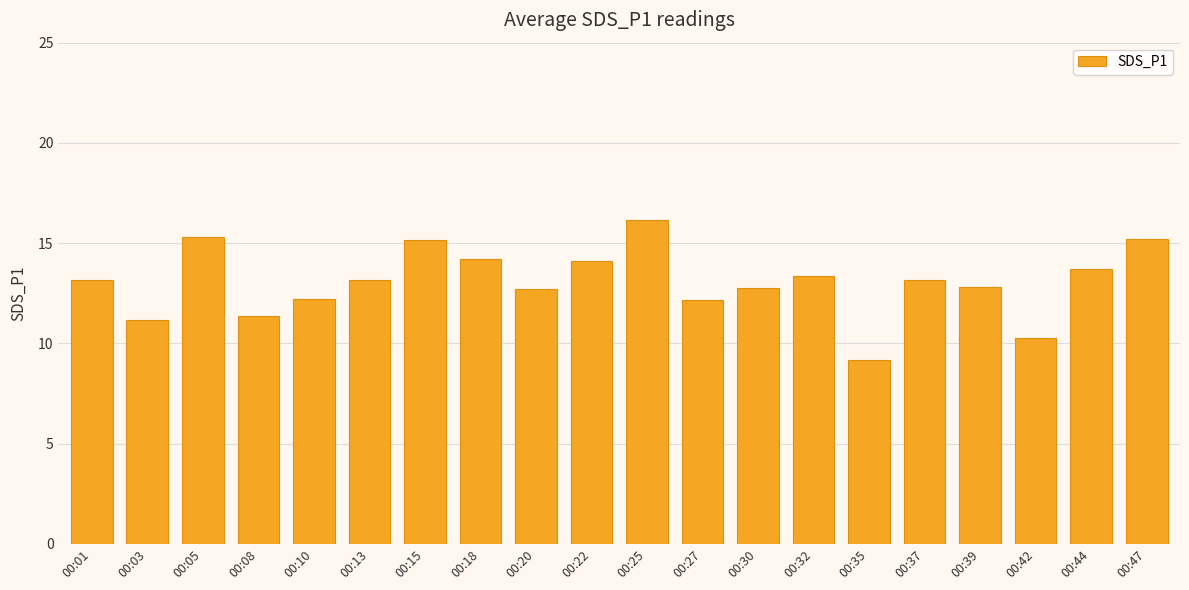

What is the average value?

13.1